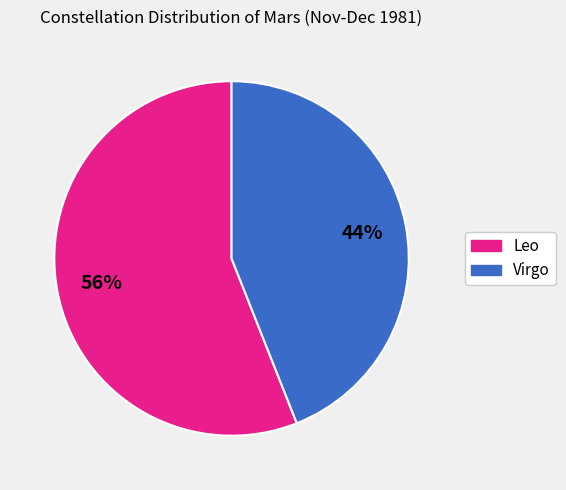

The Virgo slice represents 44% of the pie. True or false?

True